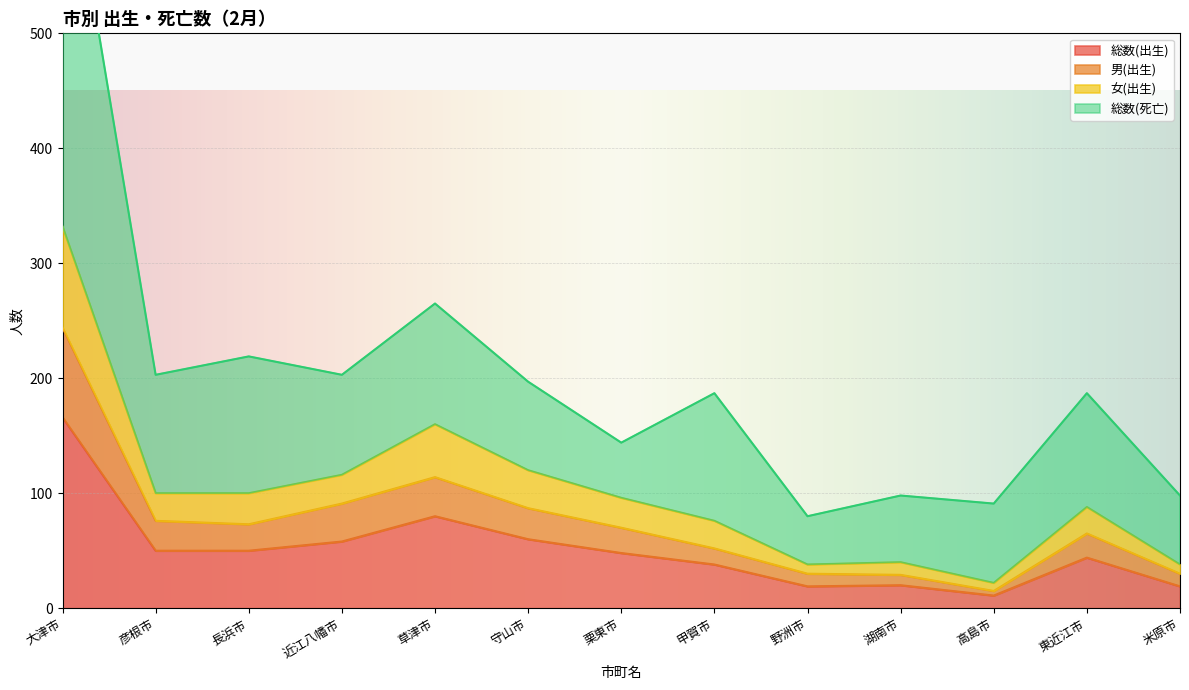

What is the value of the 男(出生) point at the 6th from the left?

87